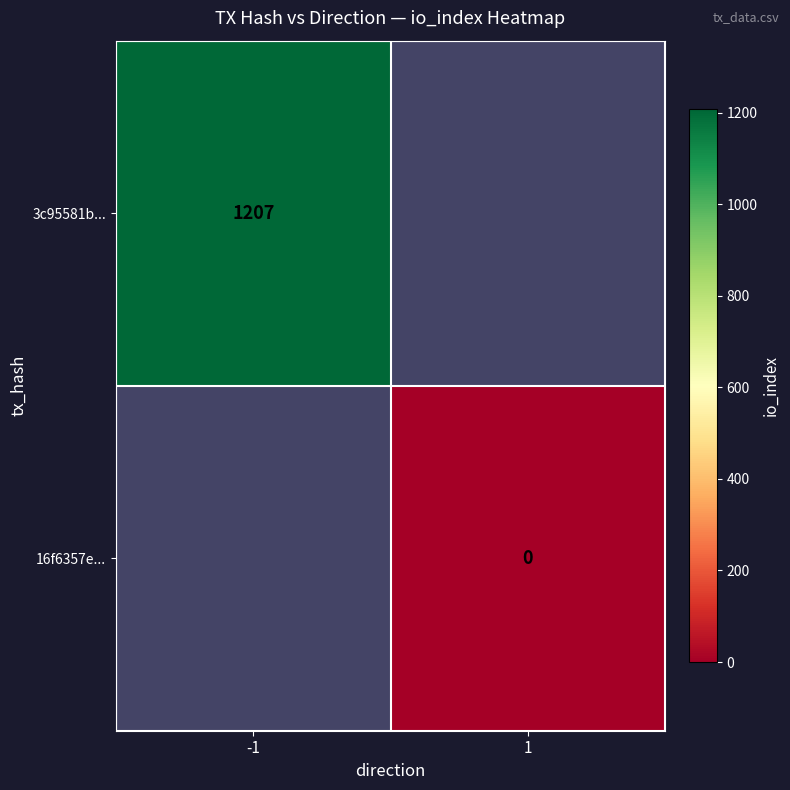

The 3c95581b... series shows 1671 at -1. True or false?

False